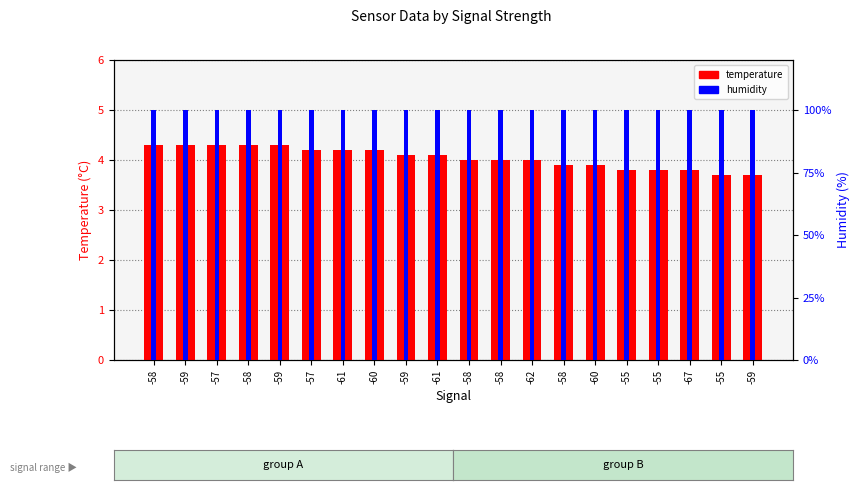

Reading left to right, transcribe all the data shown in this chart.

temperature: 4.3	4.3	4.3	4.3	4.3	4.2	4.2	4.2	4.1	4.1	4.0	4.0	4.0	3.9	3.9	3.8	3.8	3.8	3.7	3.7
humidity: 99.9	99.9	99.9	99.9	99.9	99.9	99.9	99.9	99.9	99.9	99.9	99.9	99.9	99.9	99.9	99.9	99.9	99.9	99.9	99.9